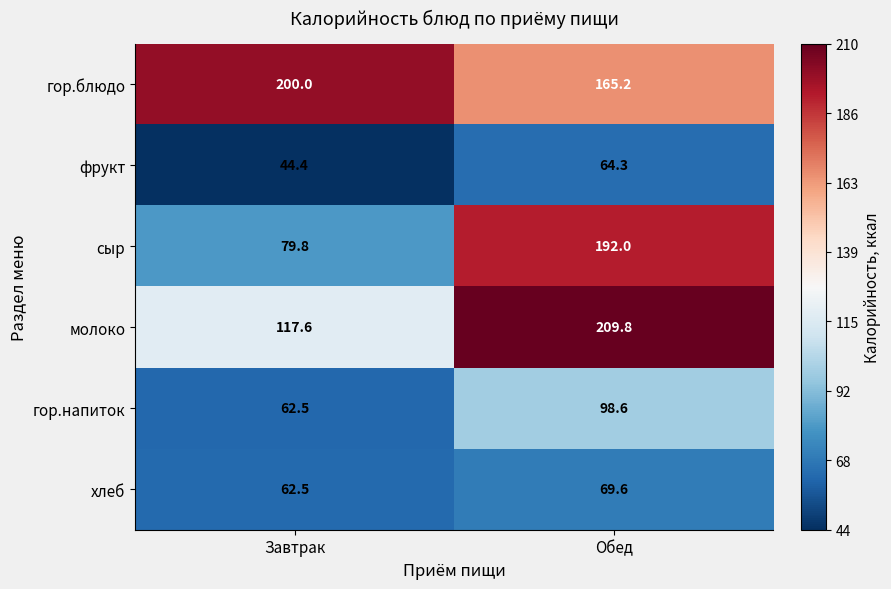

What is the sum of the гор.напиток values at Завтрак and Обед?

161.1